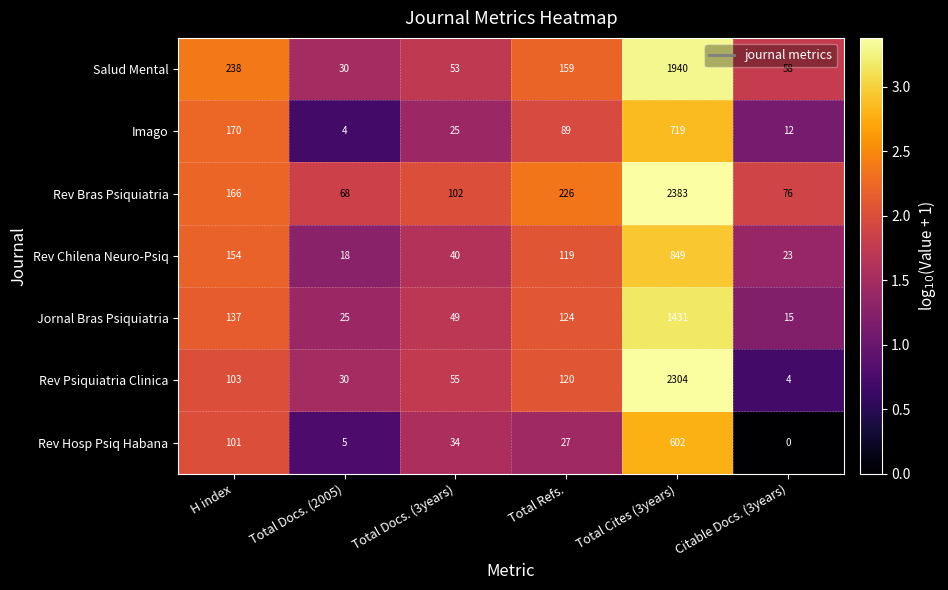

Read the Rev Bras Psiquiatria value at H index, to the nearest 10.

170